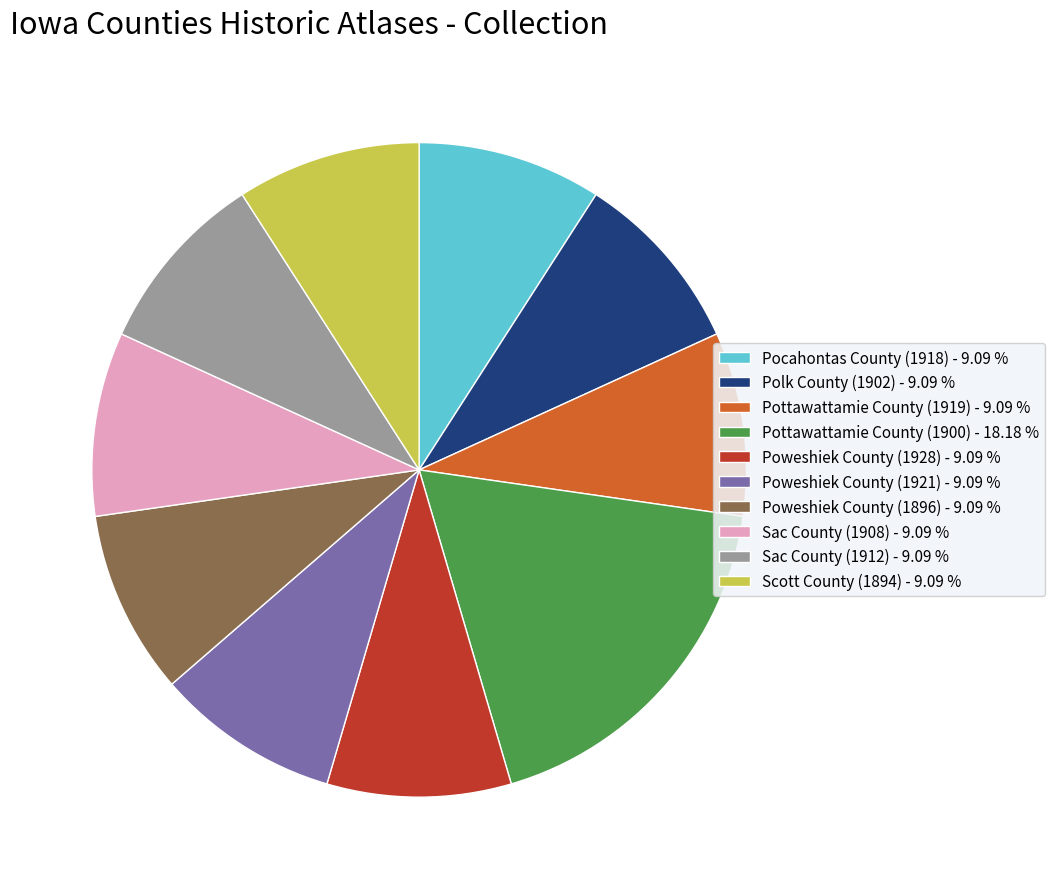

True or false: Pocahontas County (1918) accounts for 1% of the total.

False